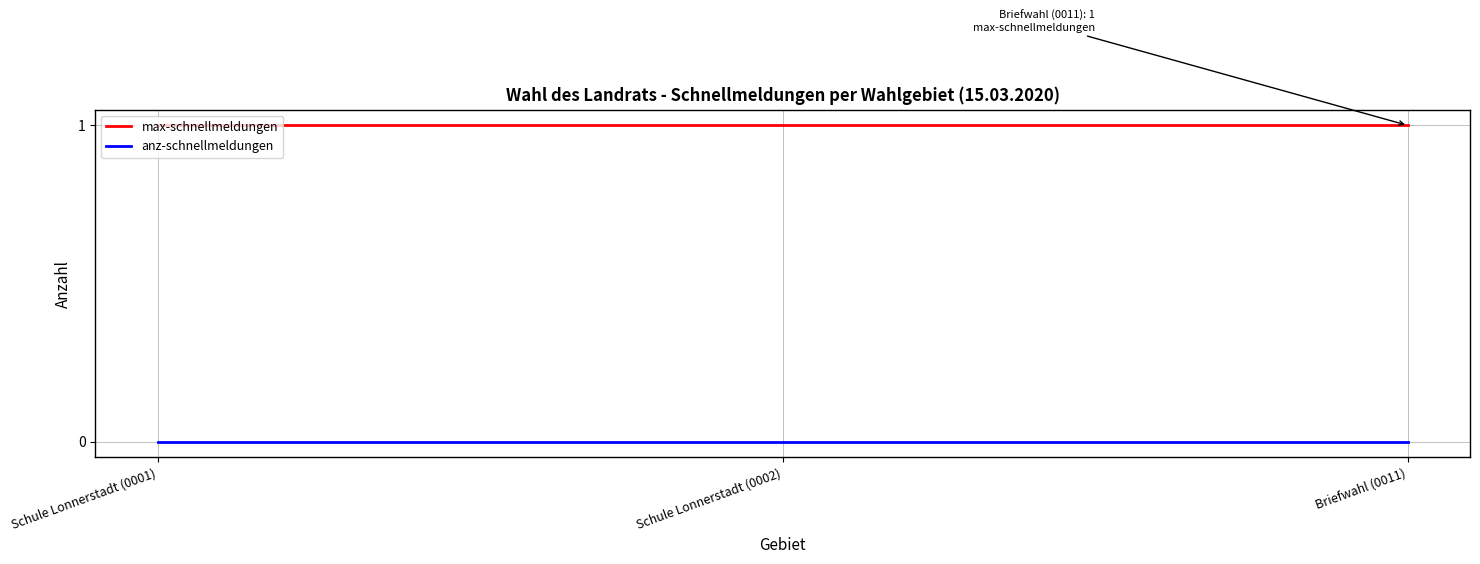

Reading left to right, what are all the values shown in this chart?

max-schnellmeldungen: 1	1	1
anz-schnellmeldungen: 0	0	0